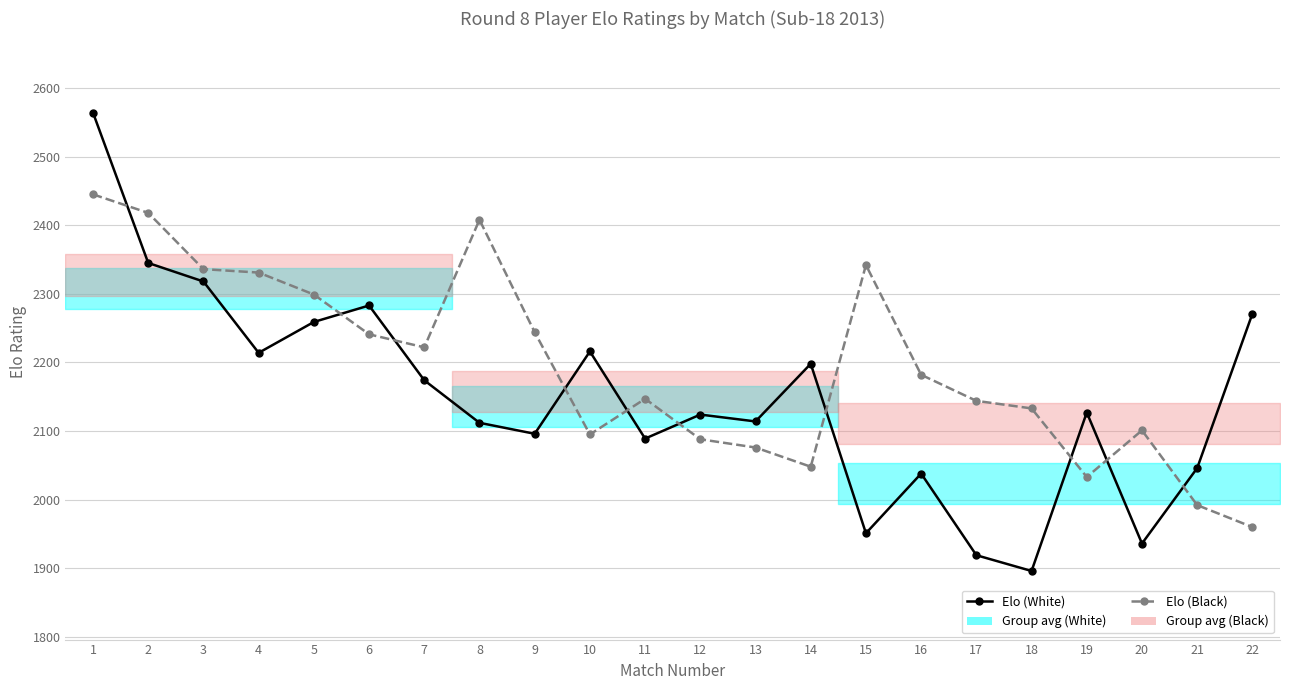

What is the greatest value displayed?

2564